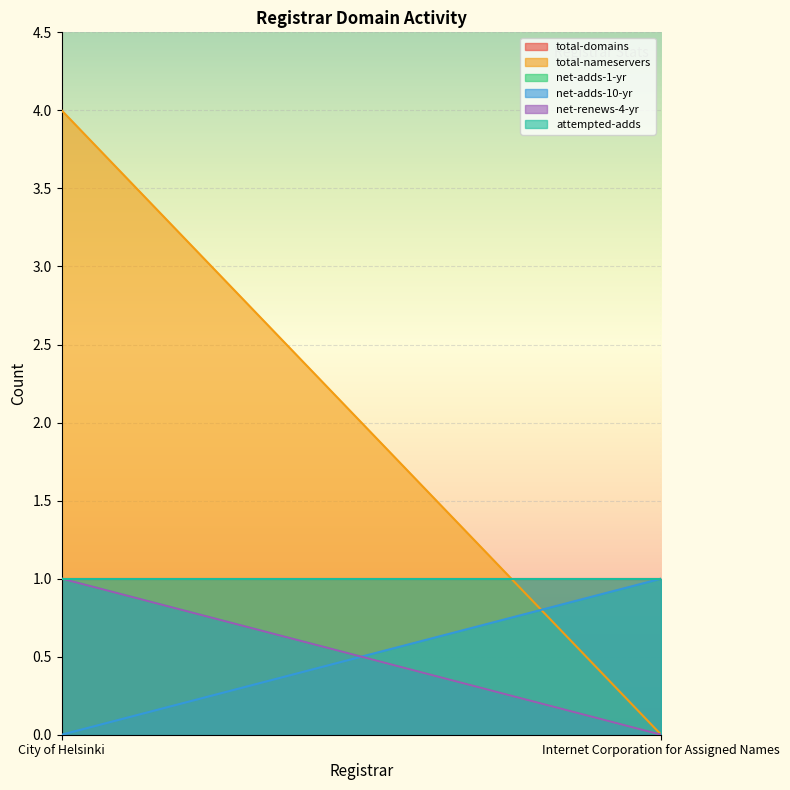

Is it true that net-renews-4-yr equals 0 at Internet Corporation for Assigned Names?

True